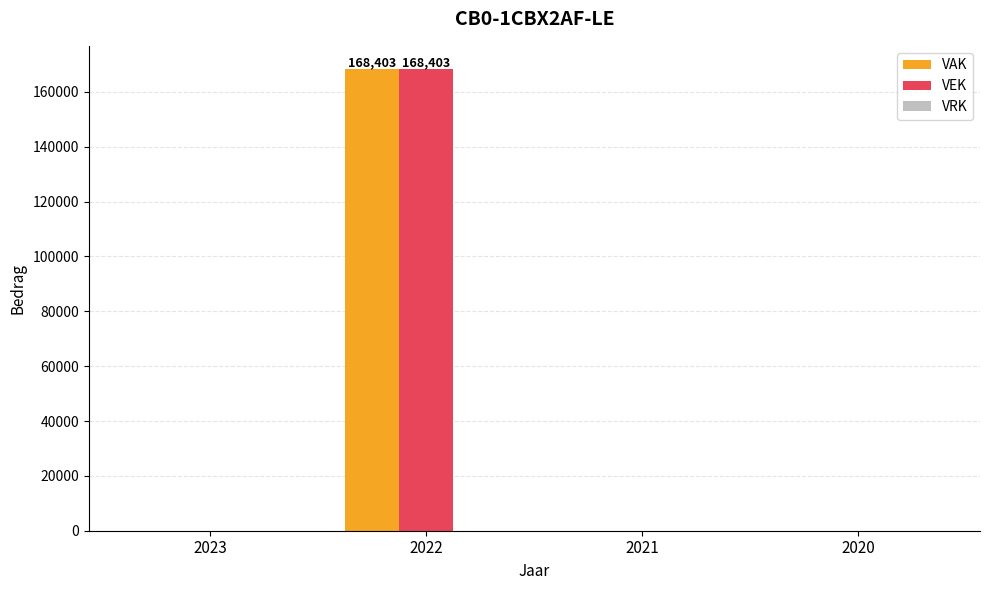

Is the value of VAK at 2023 greater than the value of VEK at 2022?

No